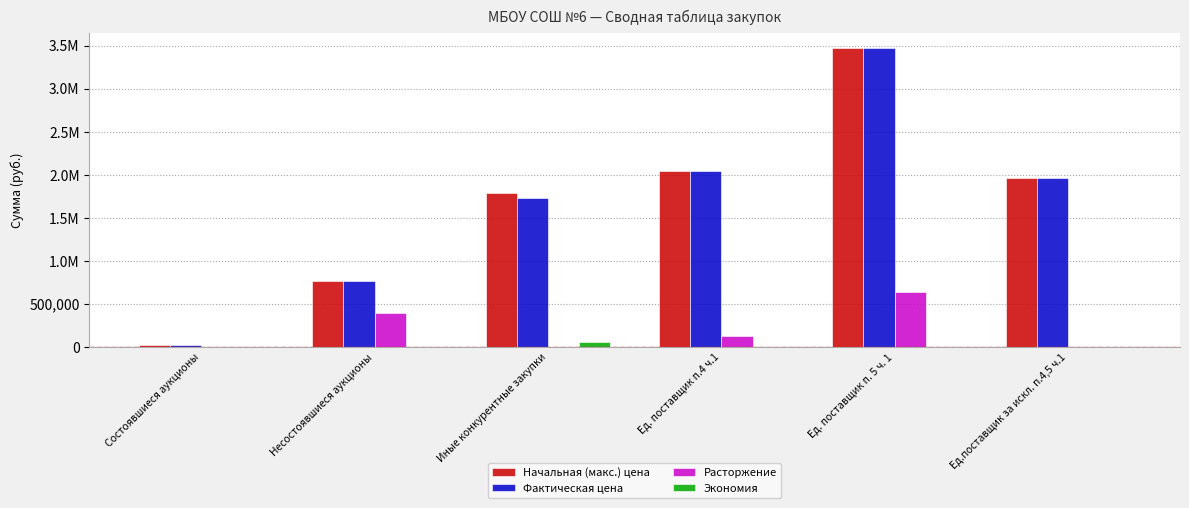

Are the bars horizontal?

No